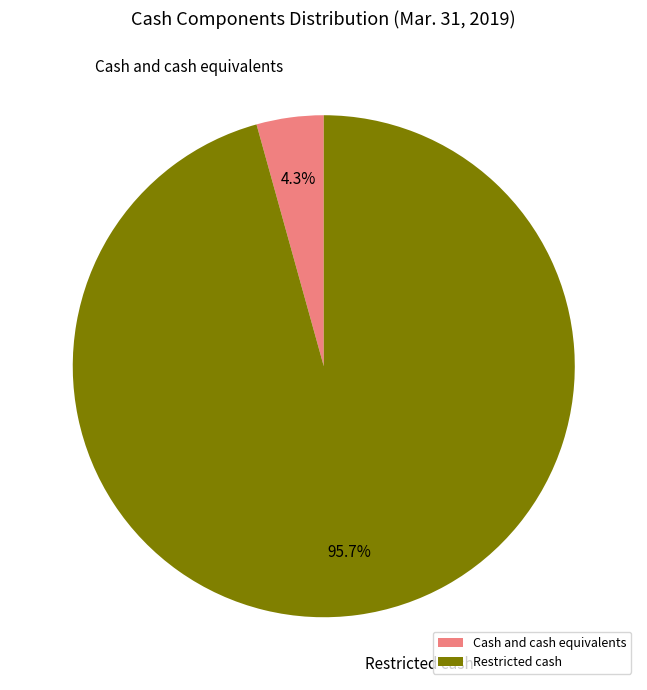

To the nearest percent, what portion does Restricted cash represent?

96%